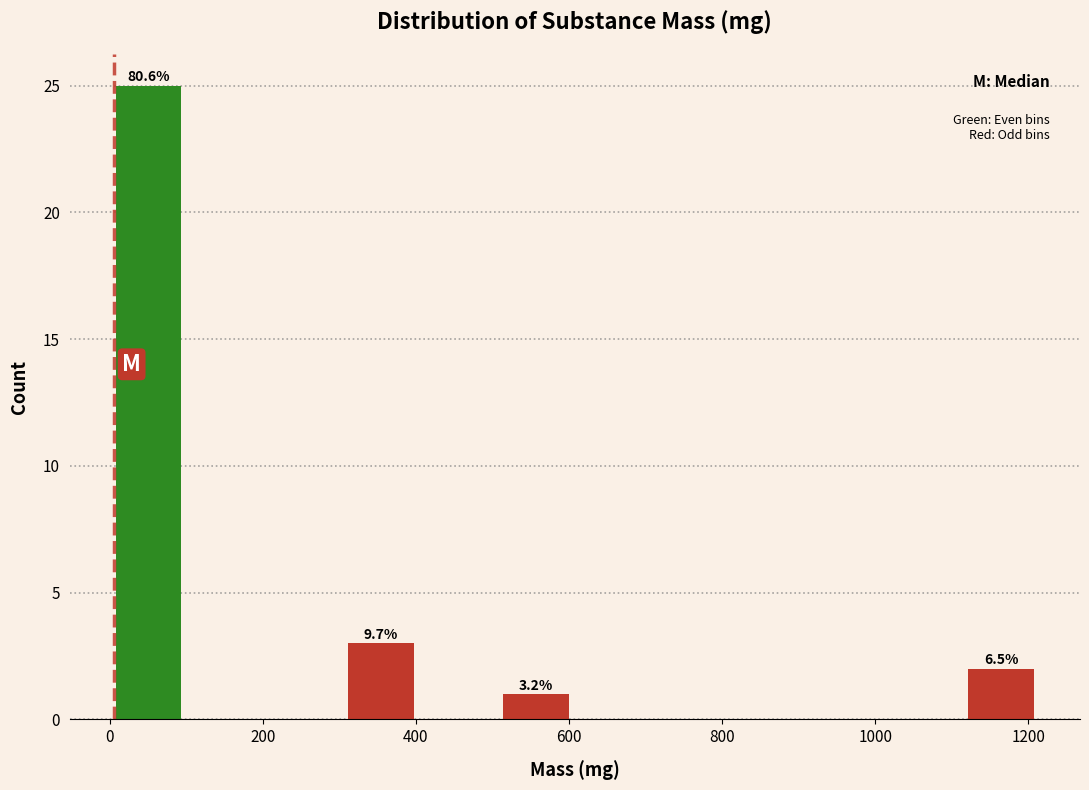

Which range on the x-axis has the tallest bar?

0 to 100